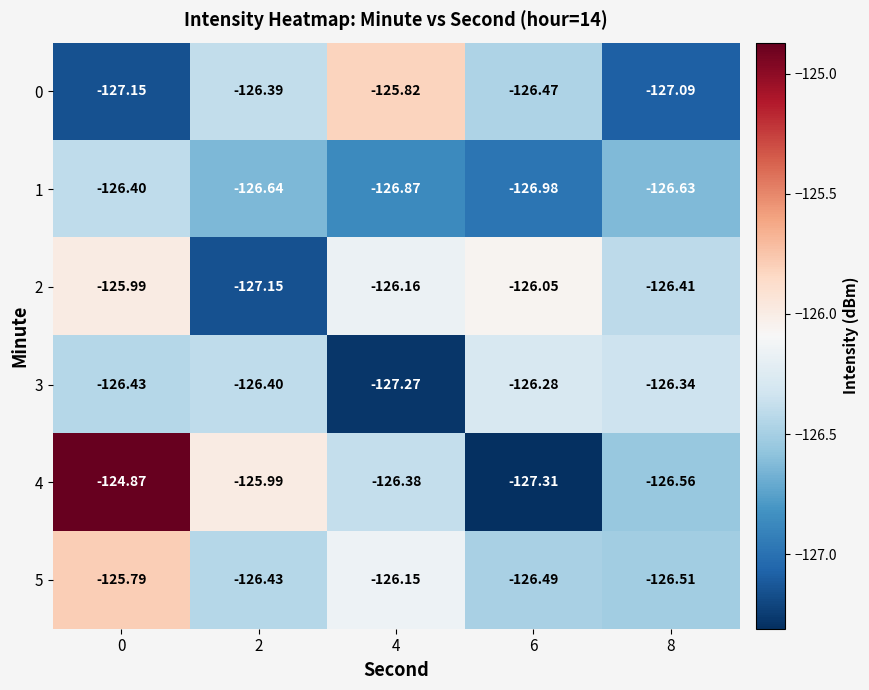

How many values in the 2 series are below -126?

4